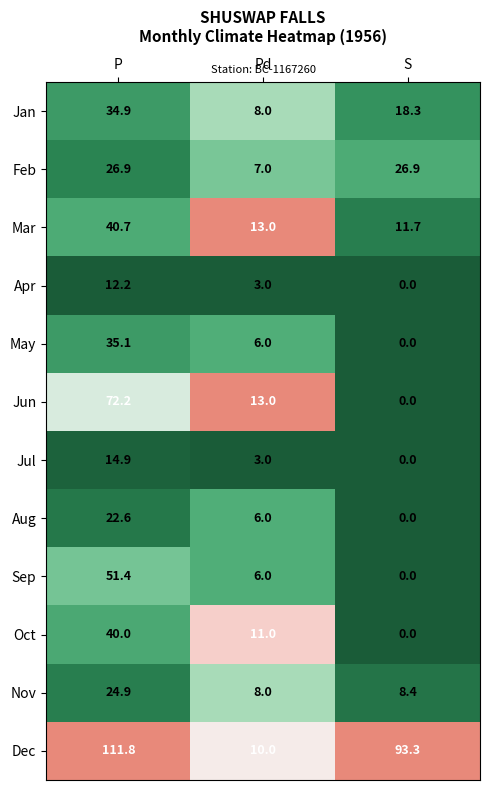

What is the difference between the highest and lowest values at P?

99.6